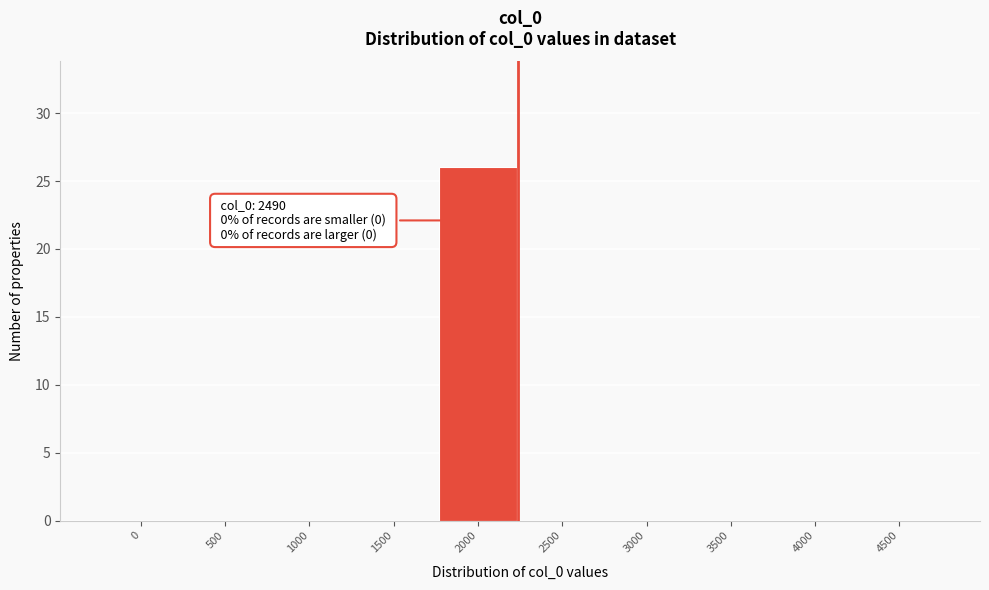

Reading left to right, list all the values displayed in this chart.

0=0	500=0	1000=0	1500=0	2000=26	2500=0	3000=0	3500=0	4000=0	4500=0